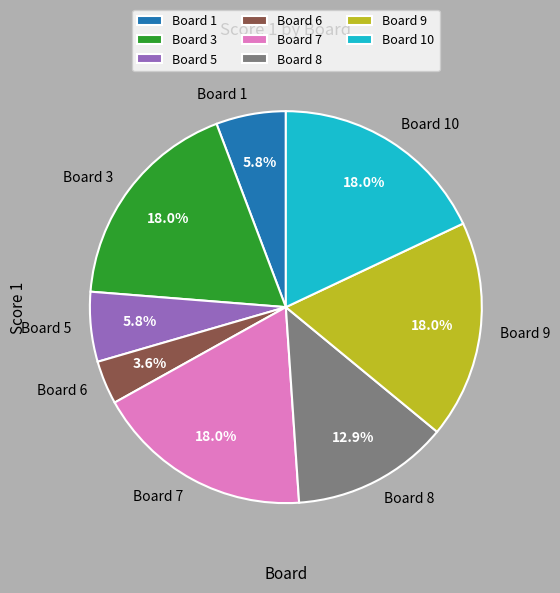

What percentage do Board 8 and Board 6 together represent?

16.5%